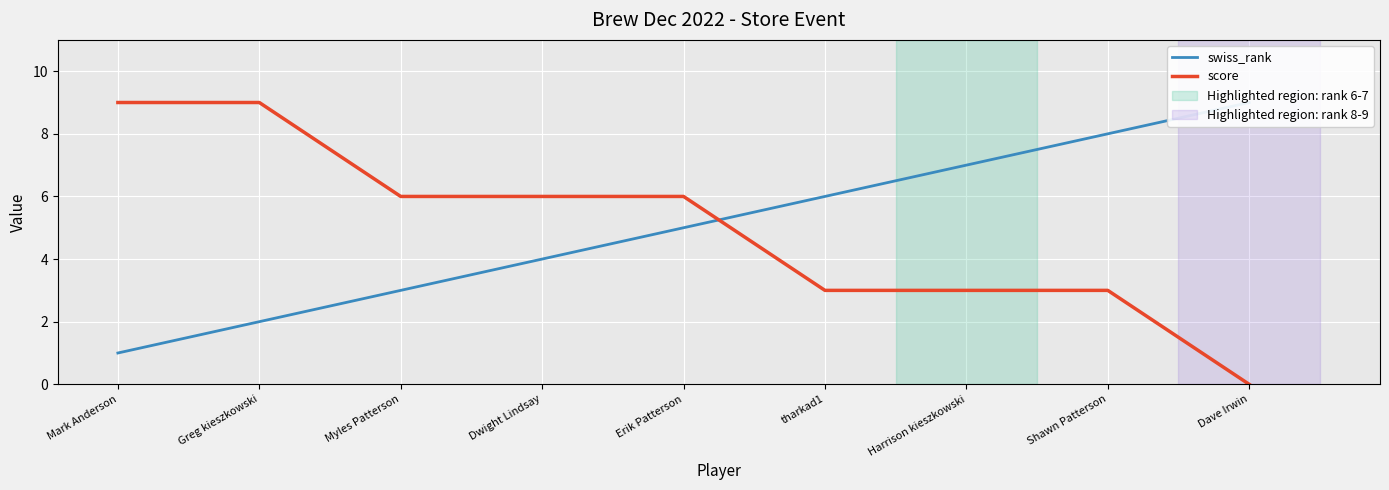

What is the average value of the swiss_rank series?

5